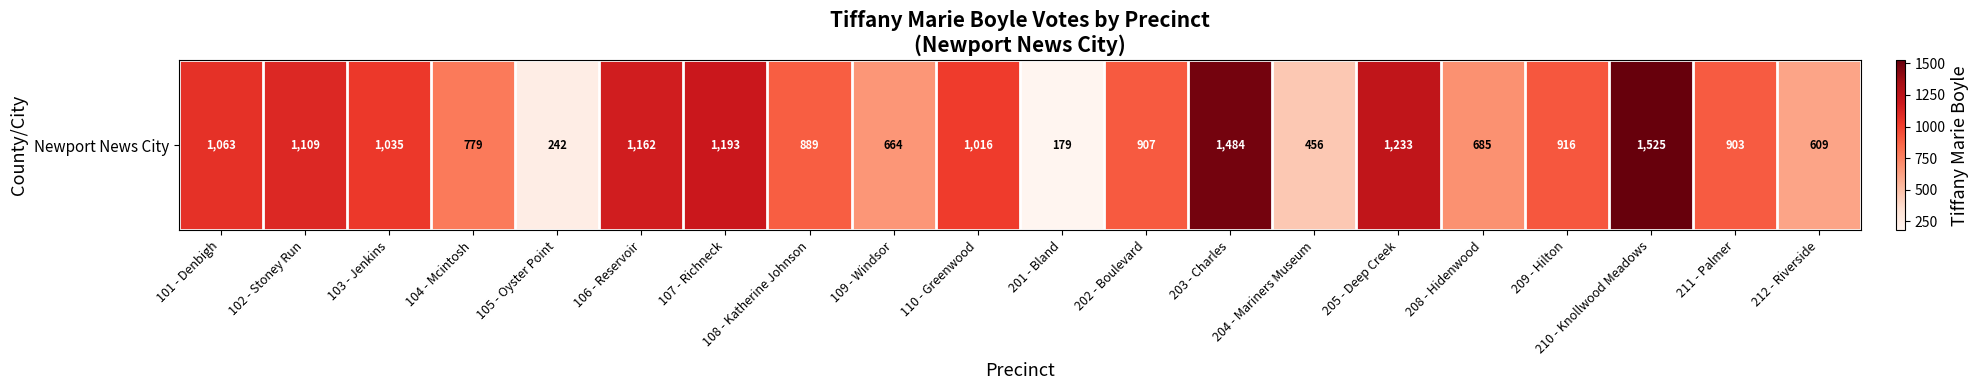

What is the ratio of the value at 101 - Denbigh to the value at 109 - Windsor?

1.6